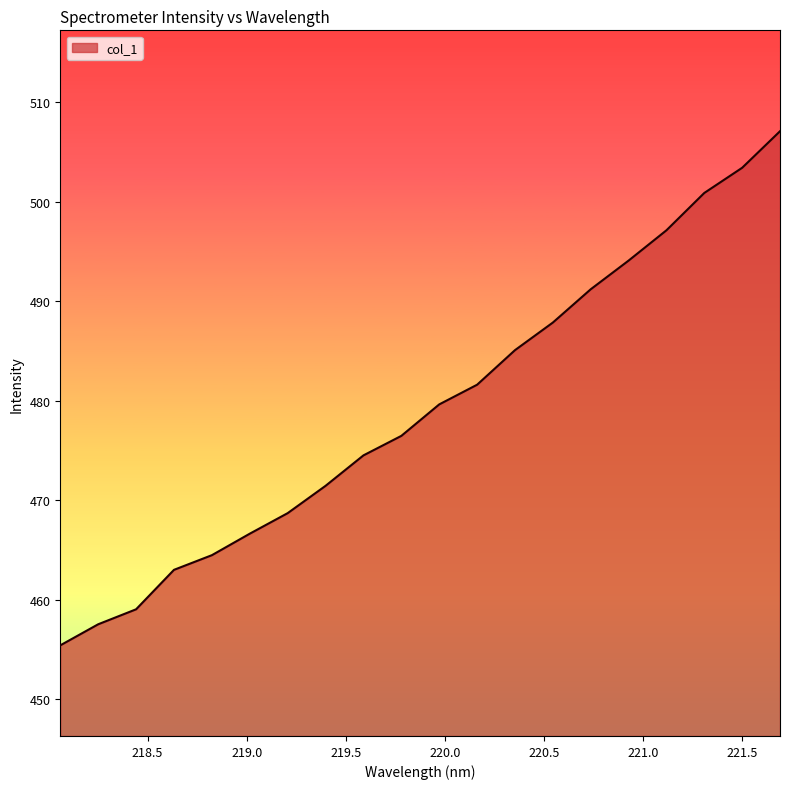

What is the greatest value displayed?

507.1